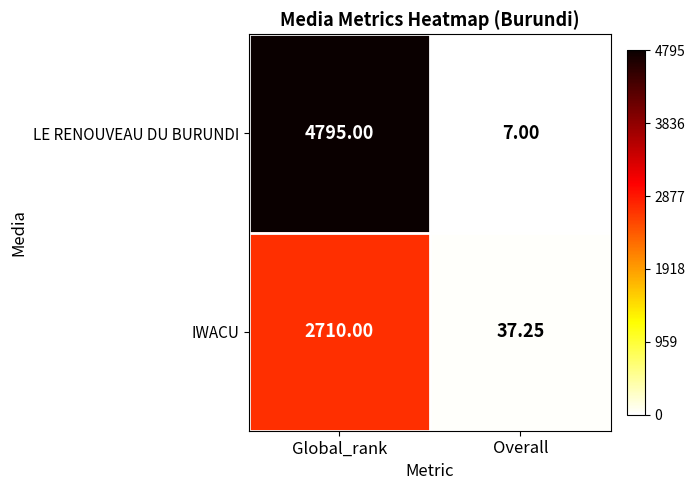

At which category is the sum across all series the highest?

Global_rank